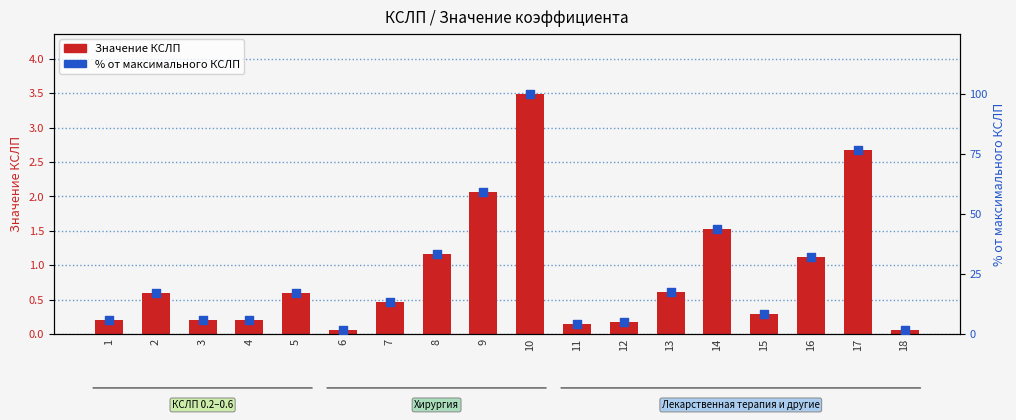

At how many categories does at least one series exceed 93?

1